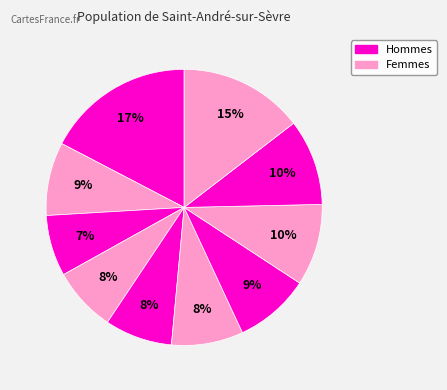

Count the number of slices in the pie.

10